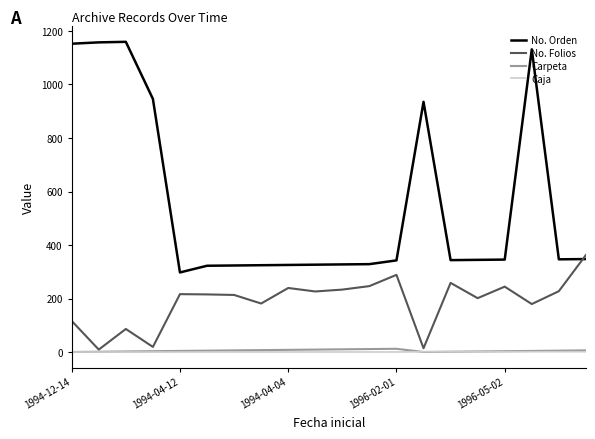

True or false: Carpeta and No. Orden cross at least once.

False